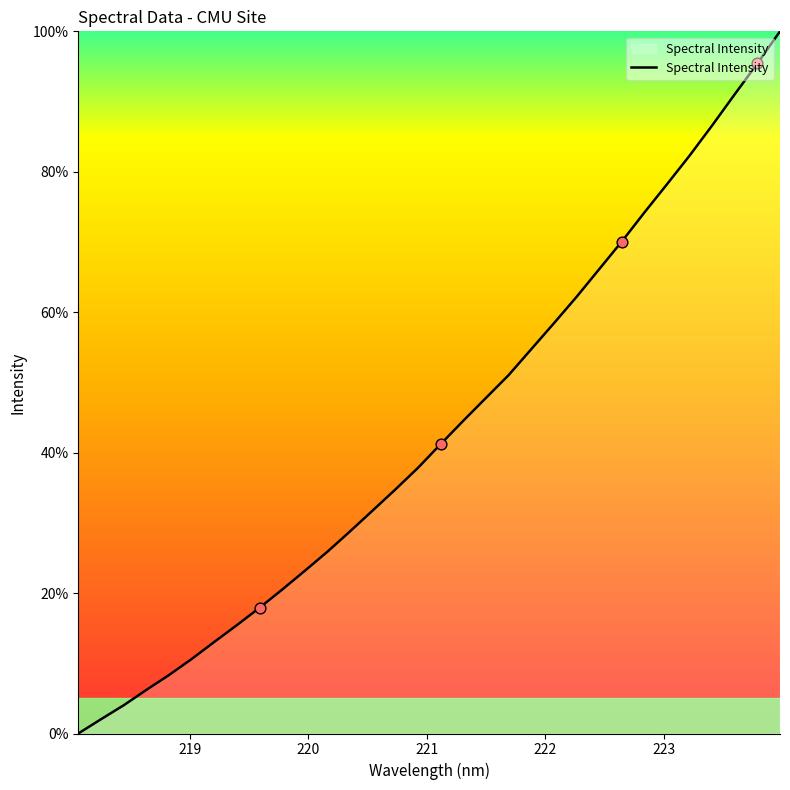

What is the greatest value displayed?

100.0